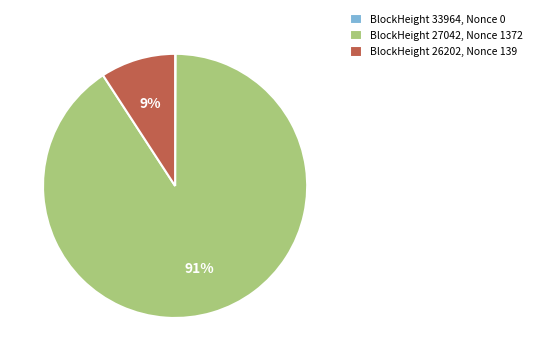

Which category has the biggest portion of the pie?

BlockHeight 27042, Nonce 1372